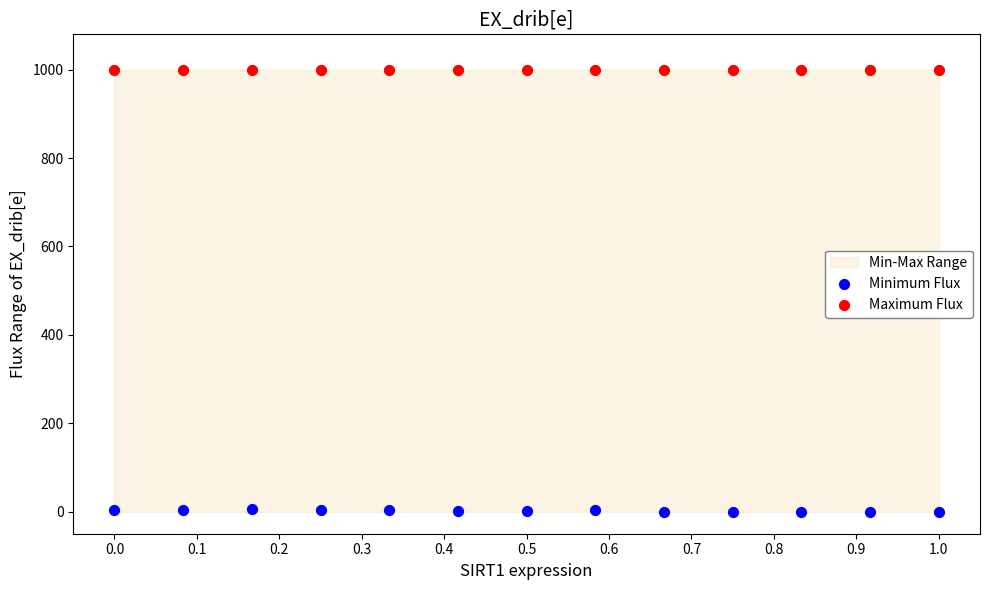

Which series contains the highest Y value?

Maximum Flux